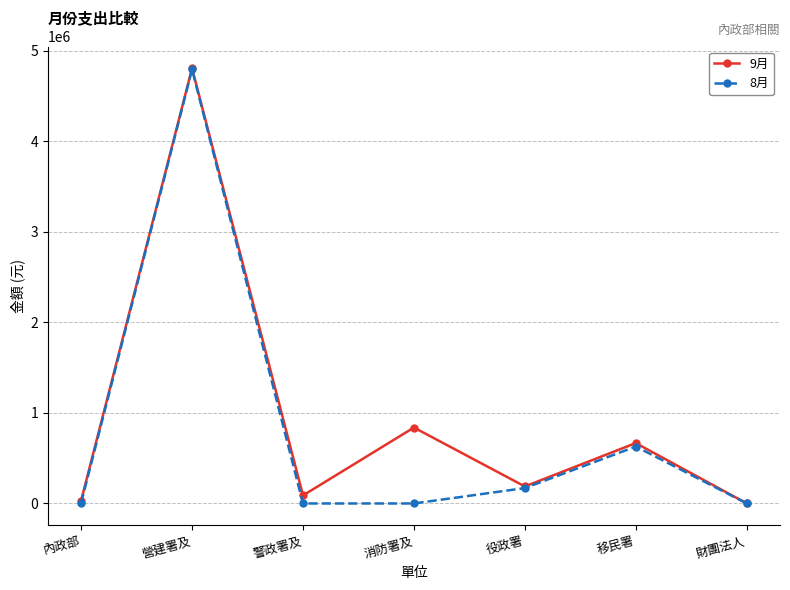

What is the difference between the maximum and minimum values in the 8月 series?

4796564